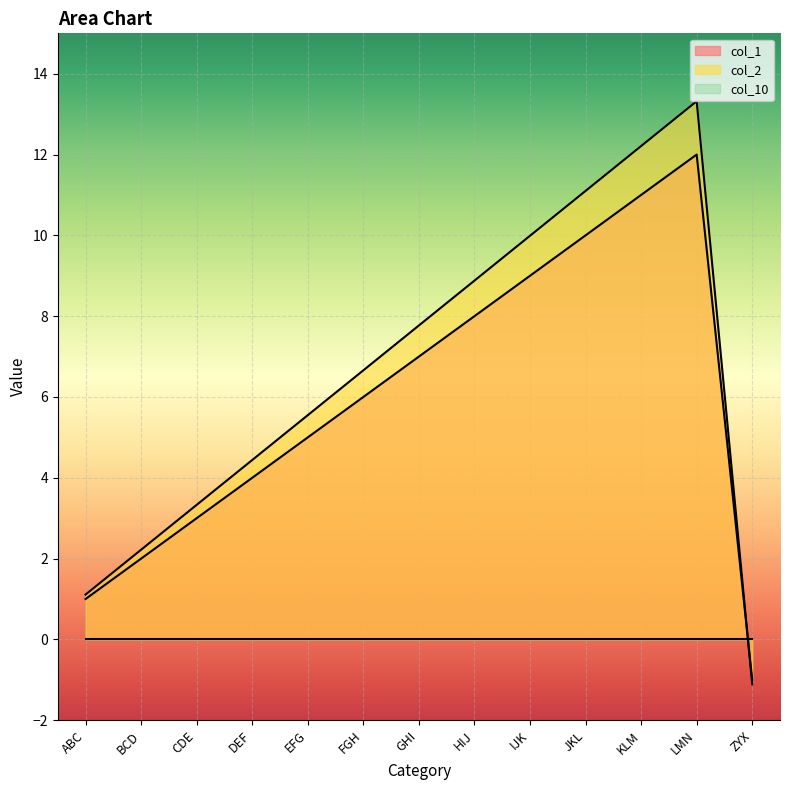

How many lines are shown in the chart?

3